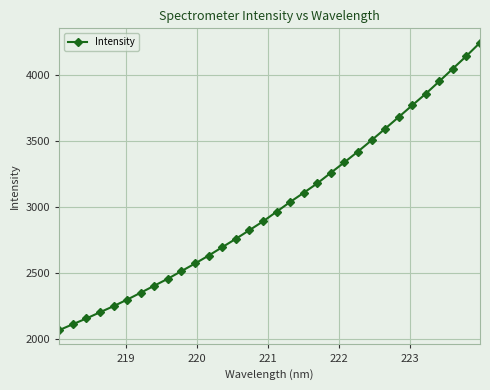

What is the average value?

3007.7